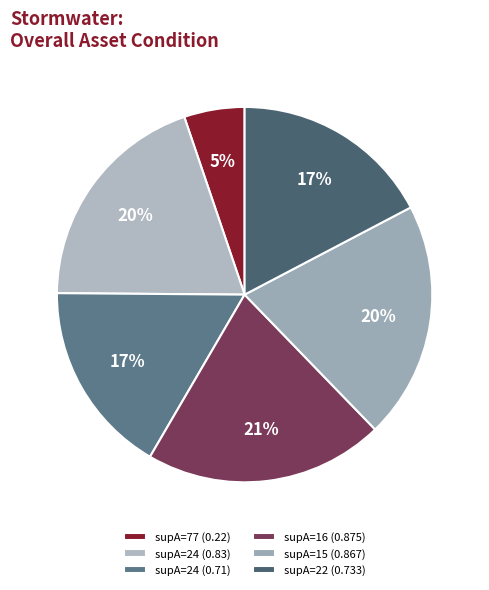

Count the number of slices in the pie.

6